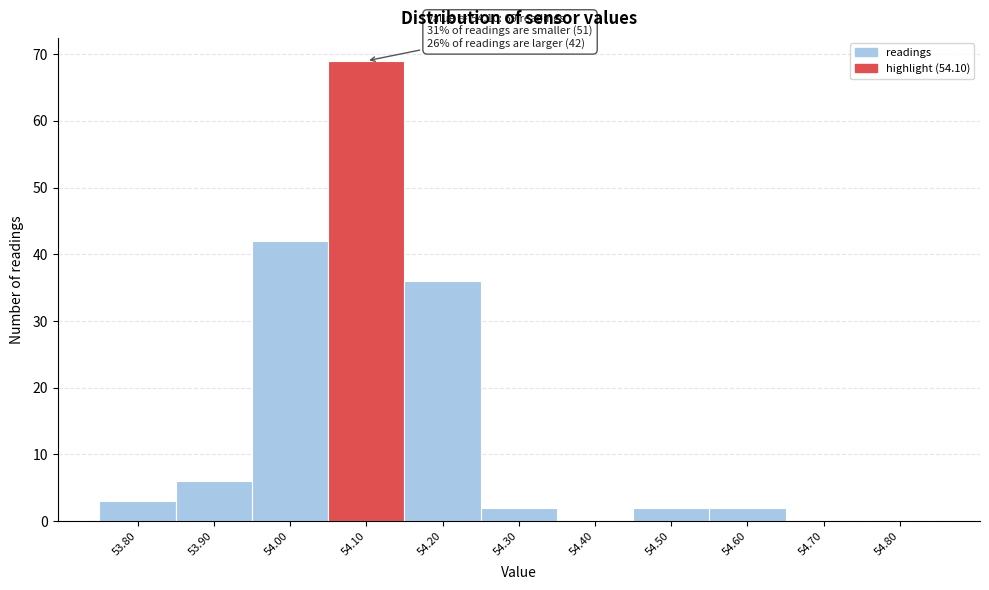

Which range on the x-axis has the tallest bar?

54.05 to 54.15